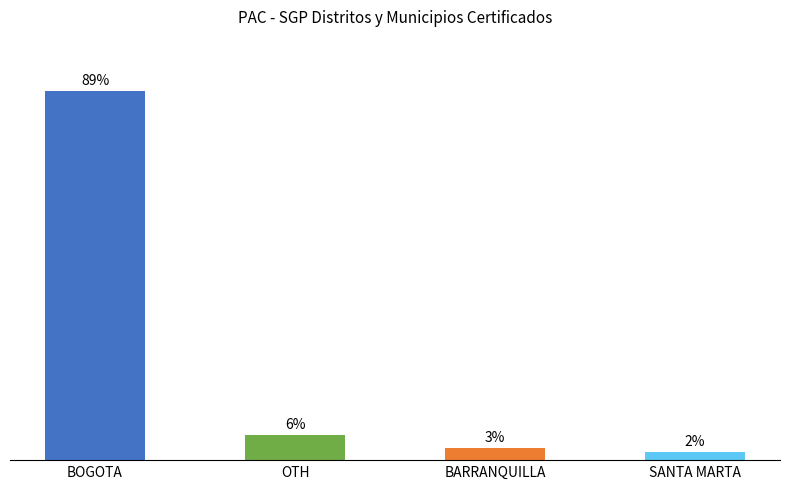

The chart shows a value of -108754325896 at BARRANQUILLA. True or false?

False